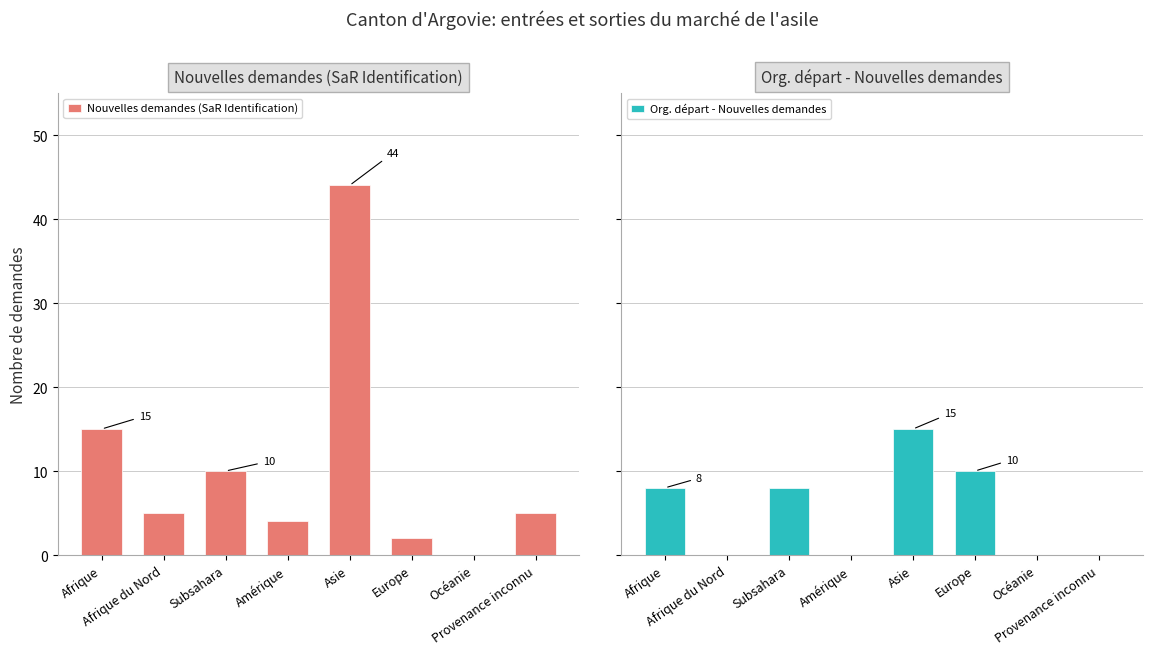

Rank the series by their maximum value, from lowest to highest.

Org. départ - Nouvelles demandes, Nouvelles demandes (SaR Identification)